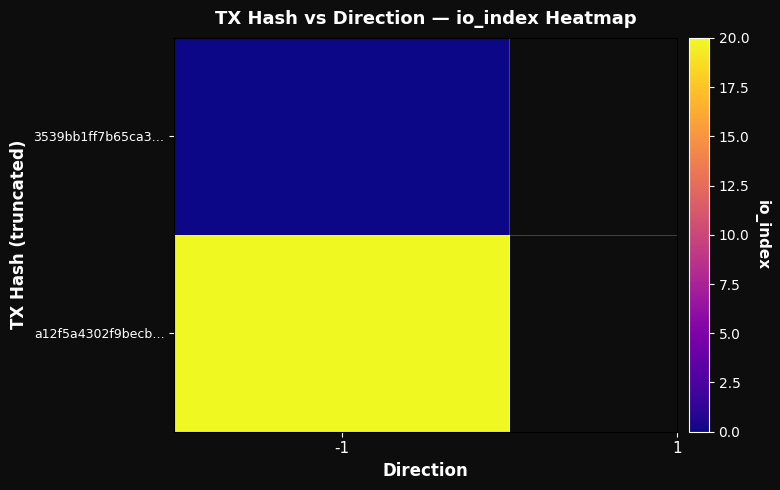

Which series has the largest range (max minus min)?

a12f5a4302f9becbcbe7dda69ec3840886138c8